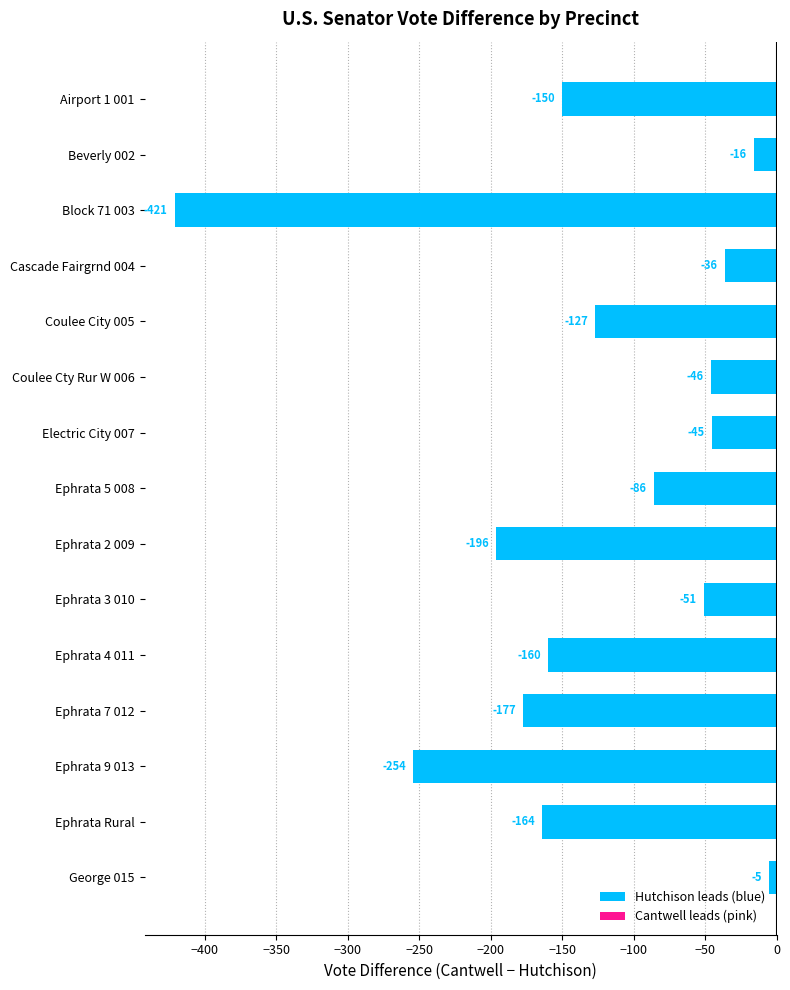

What is the minimum value shown in the chart?

-421